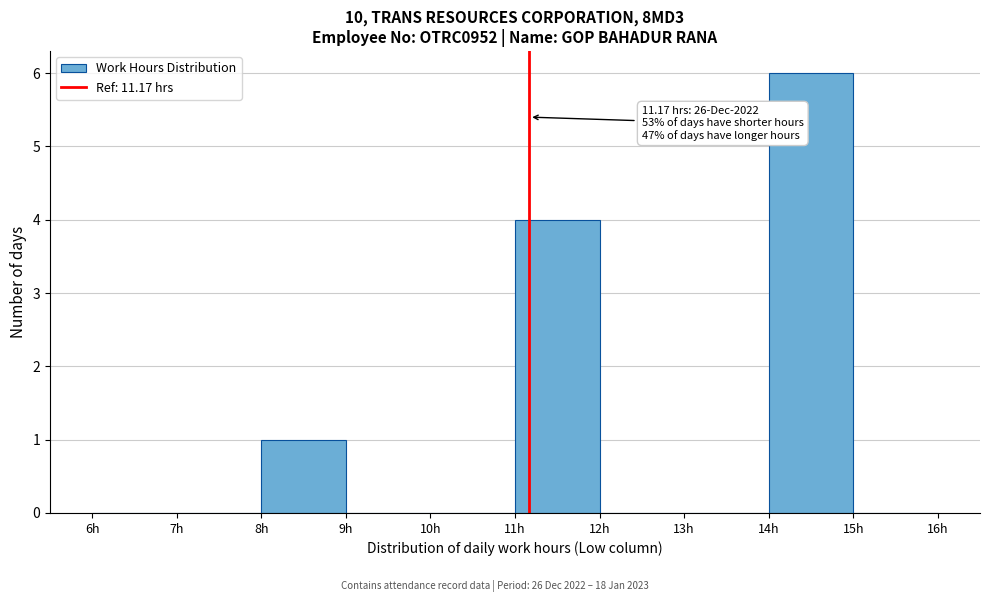

Which range on the x-axis has the tallest bar?

14 to 15